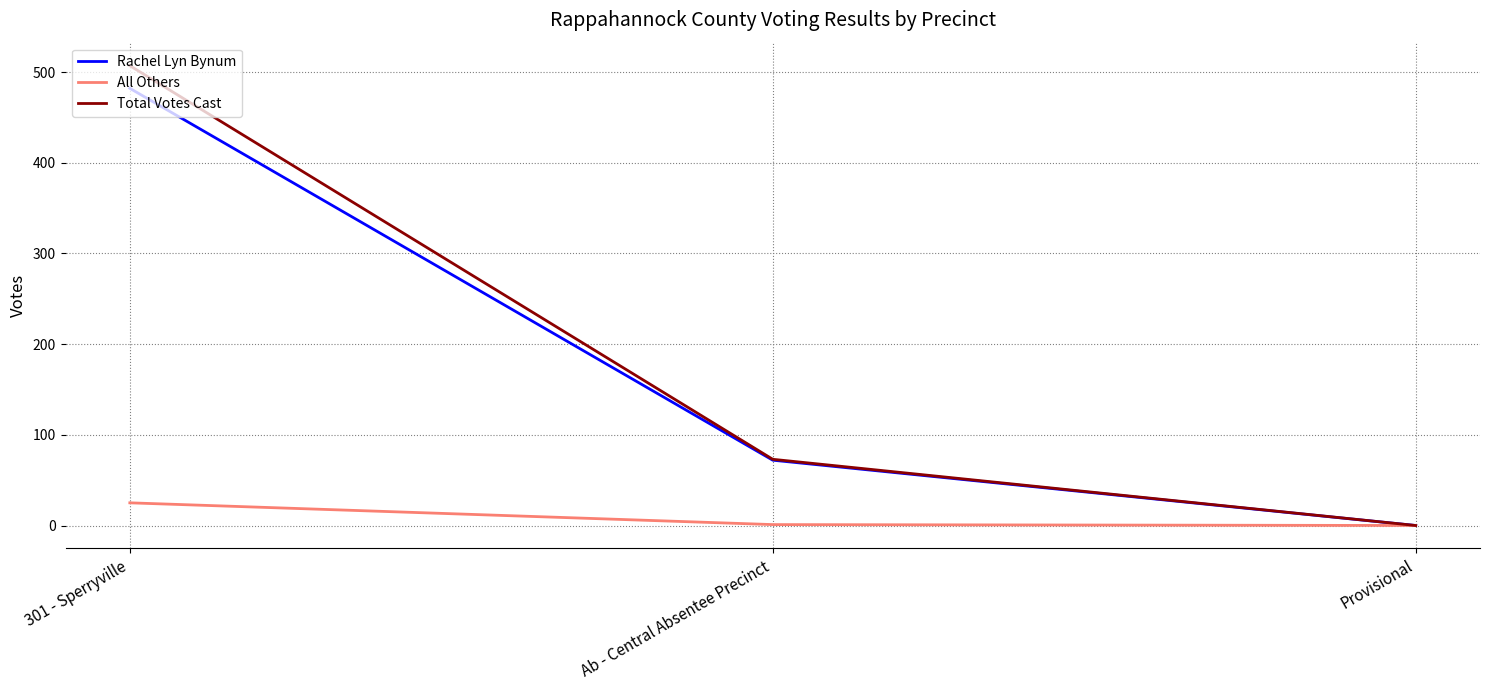

How many positive values does the Rachel Lyn Bynum series have?

2